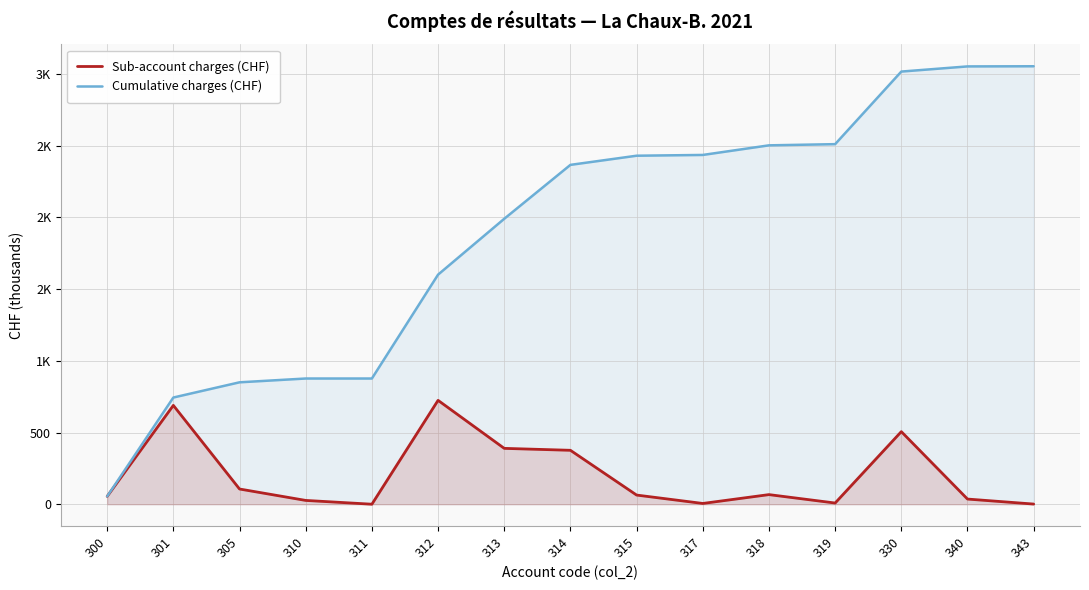

The Cumulative charges (CHF) series shows 54.8 at 300. True or false?

True